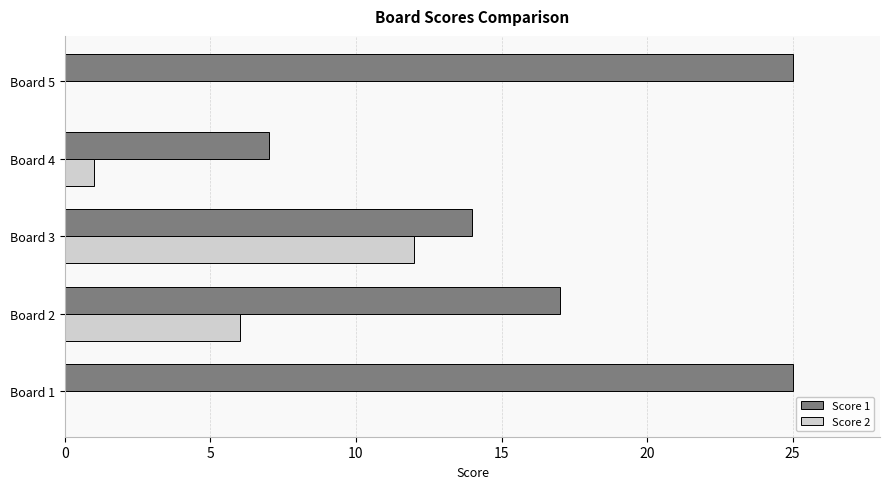

What is the total value across all series at Board 2?

23